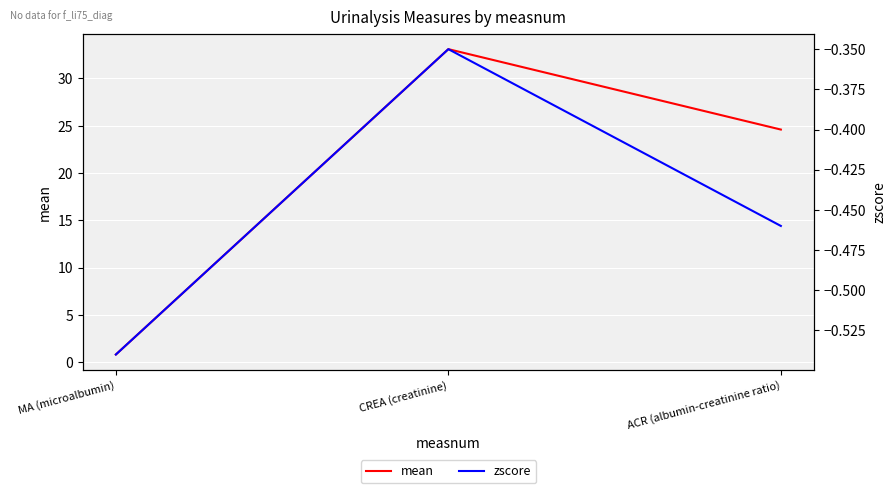

Reading left to right, what are all the values shown in this chart?

mean: 0.8	33.1	24.6
zscore: -0.5	-0.3	-0.5